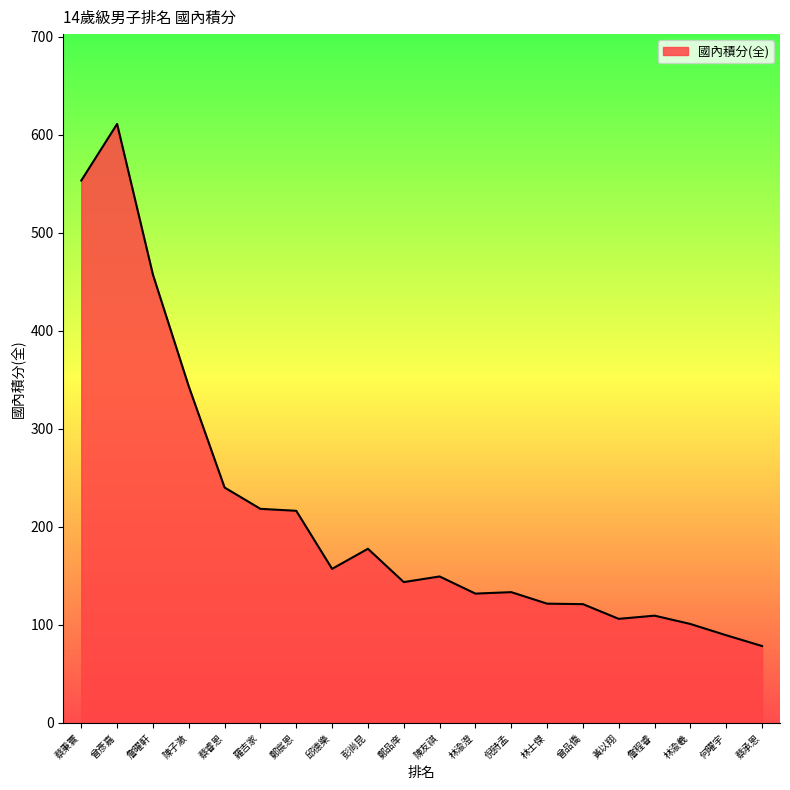

The value at 蔡睿恩 is 55.9. True or false?

False